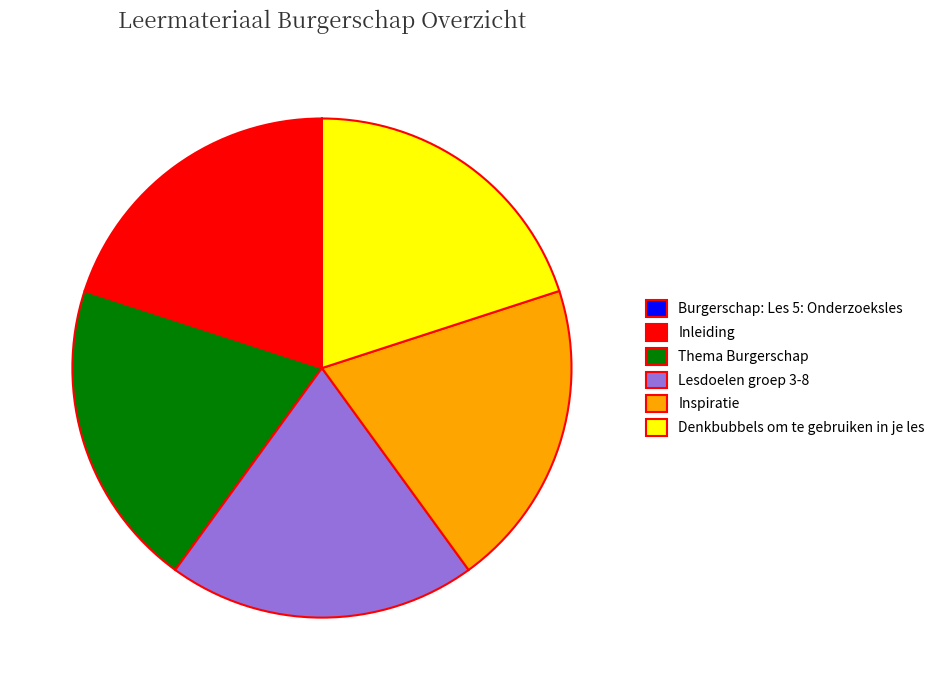

Is there any slice that represents more than half of the pie?

No